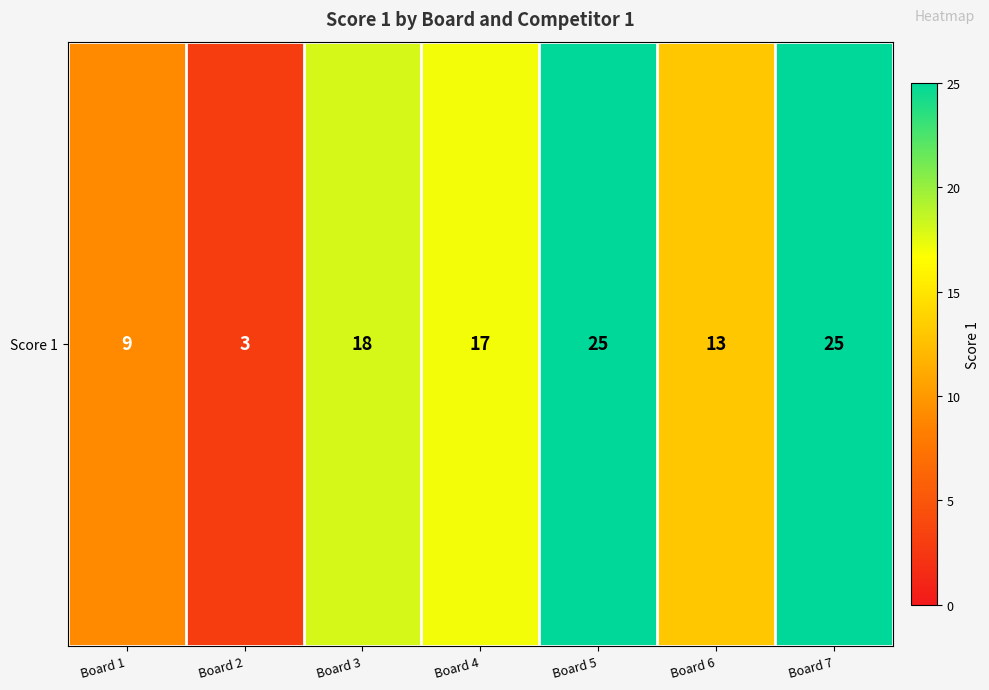

Is it true that the value at Board 5 is 25?

True